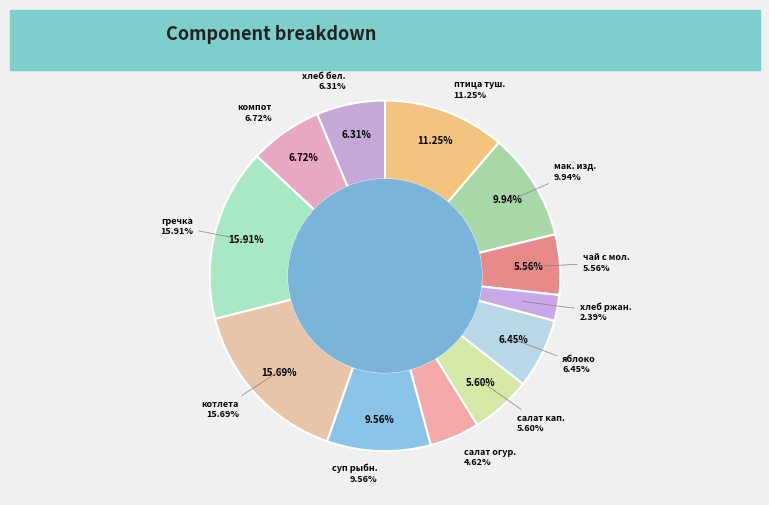

Does any single category account for the majority?

No